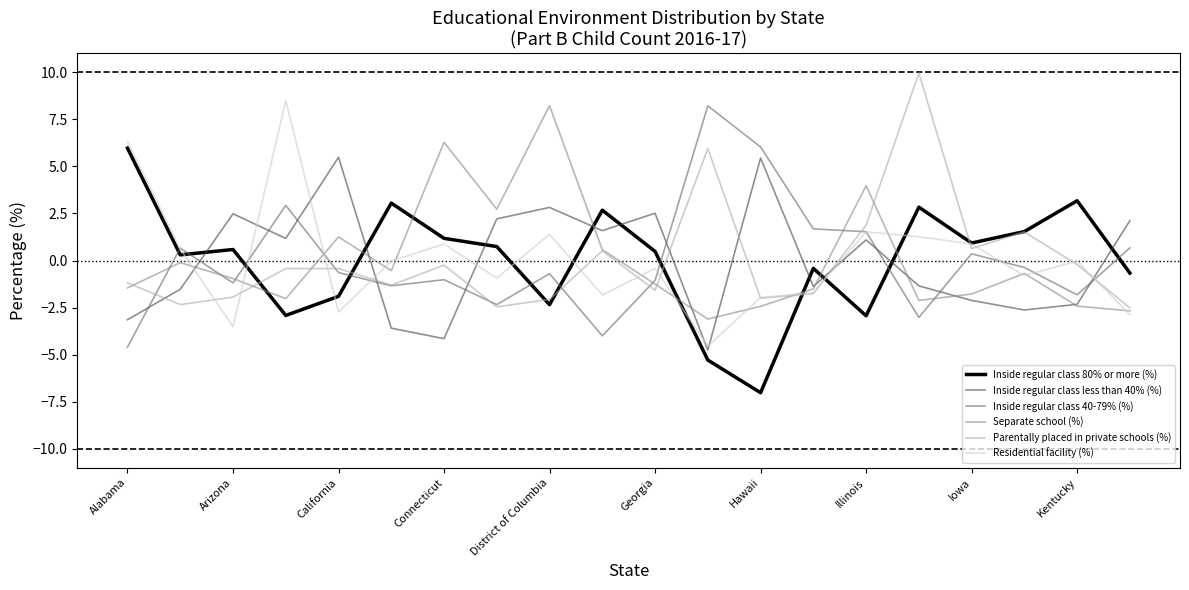

What are all the series names shown in the legend?

Inside regular class 80% or more (%), Inside regular class less than 40% (%), Inside regular class 40-79% (%), Separate school (%), Parentally placed in private schools (%), Residential facility (%)